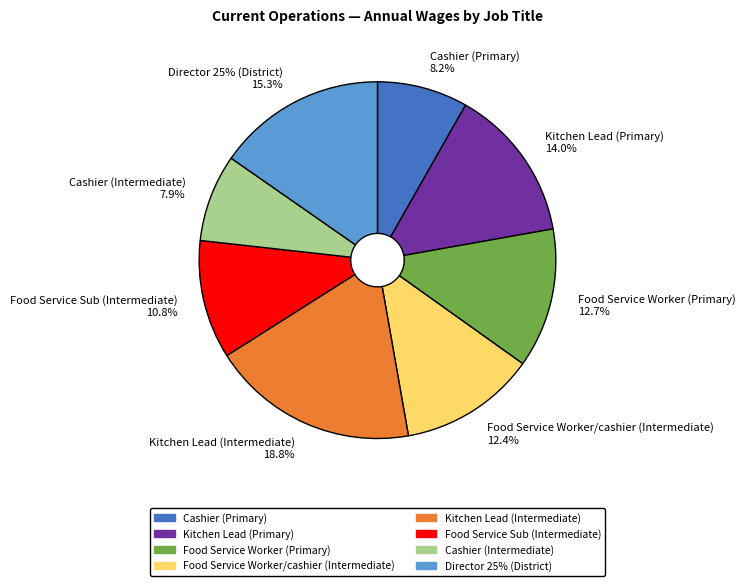

To the nearest percent, what is the average slice percentage?

12%